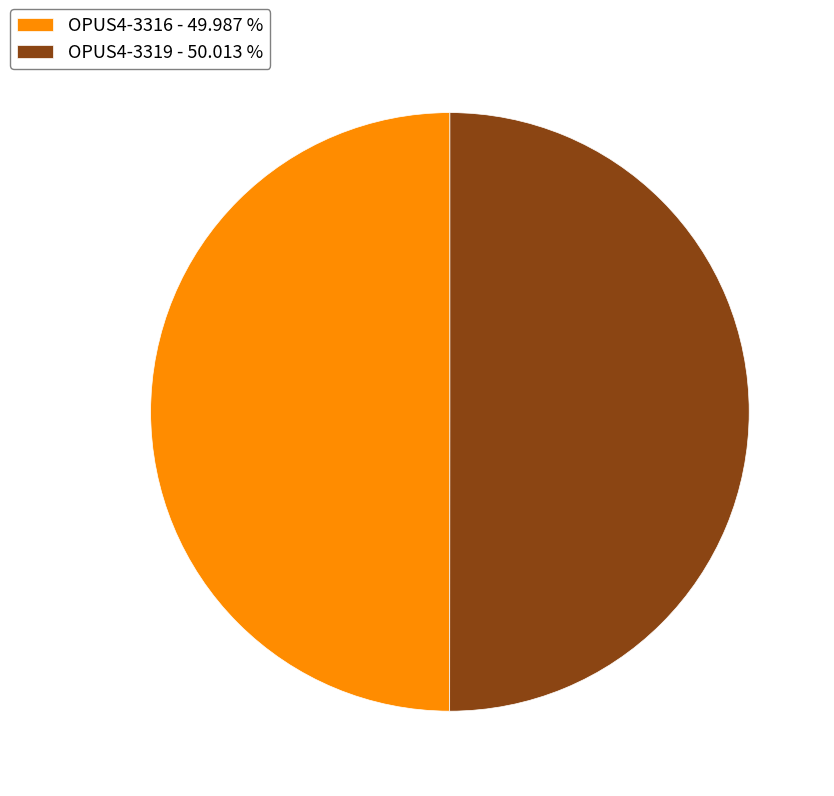

What is the ratio of the value at OPUS4-3319 - 50.013 % to the value at OPUS4-3316 - 49.987 %?

1.0